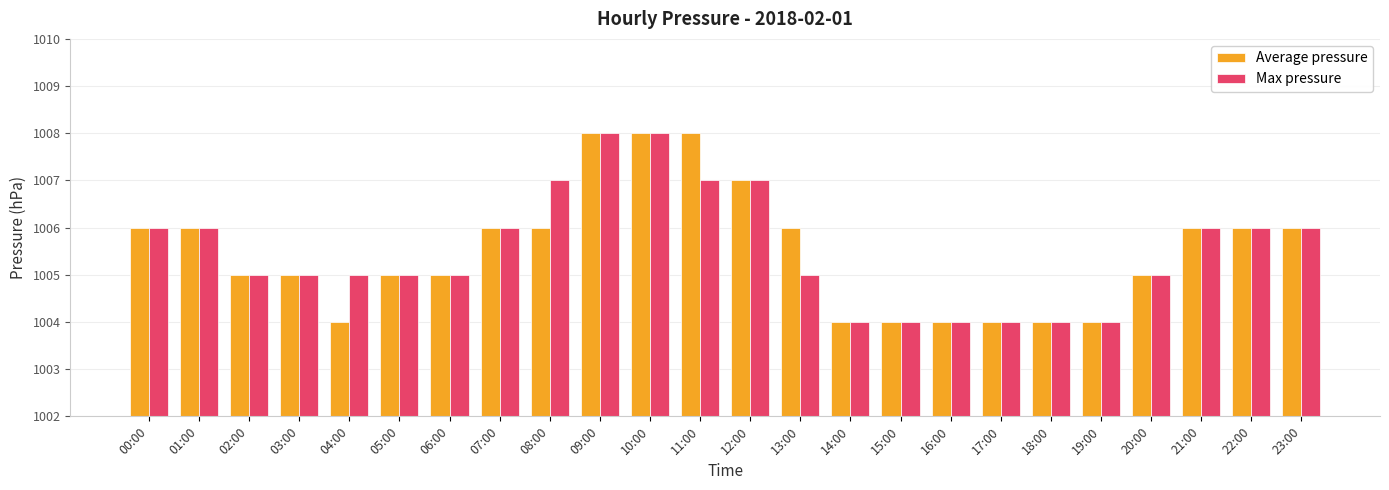

What is the maximum value shown in the chart?

1008